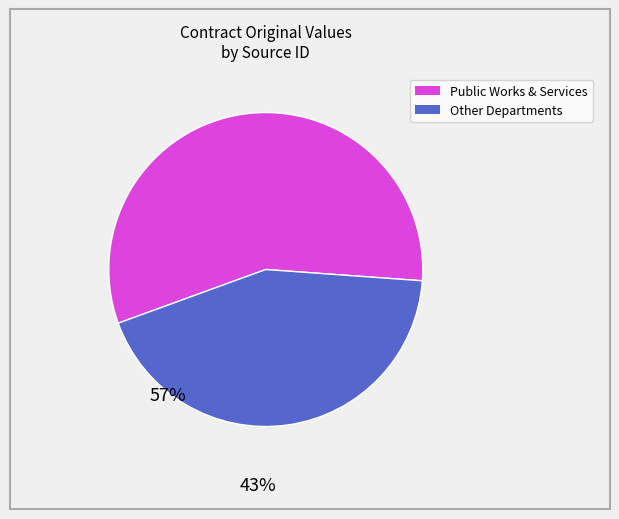

Does any single category account for the majority?

Yes